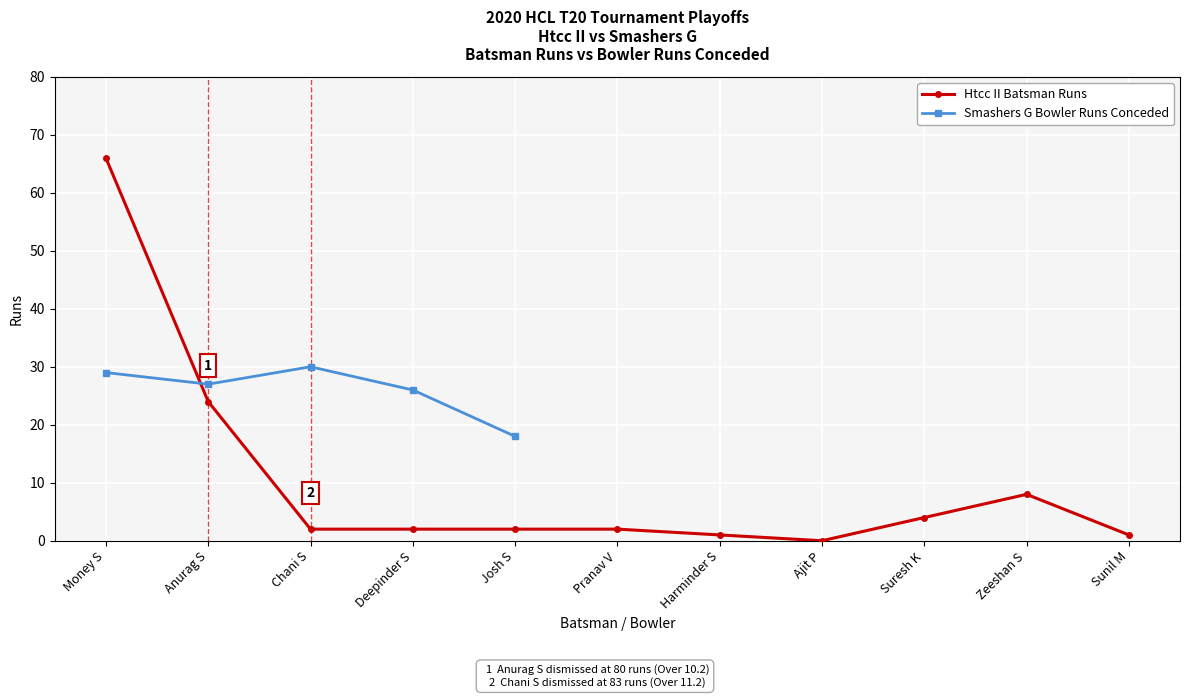

List the labels in order of value, largest first.

Money S, Anurag S, Zeeshan S, Suresh K, Chani S, Deepinder S, Josh S, Pranav V, Harminder S, Sunil M, Ajit P